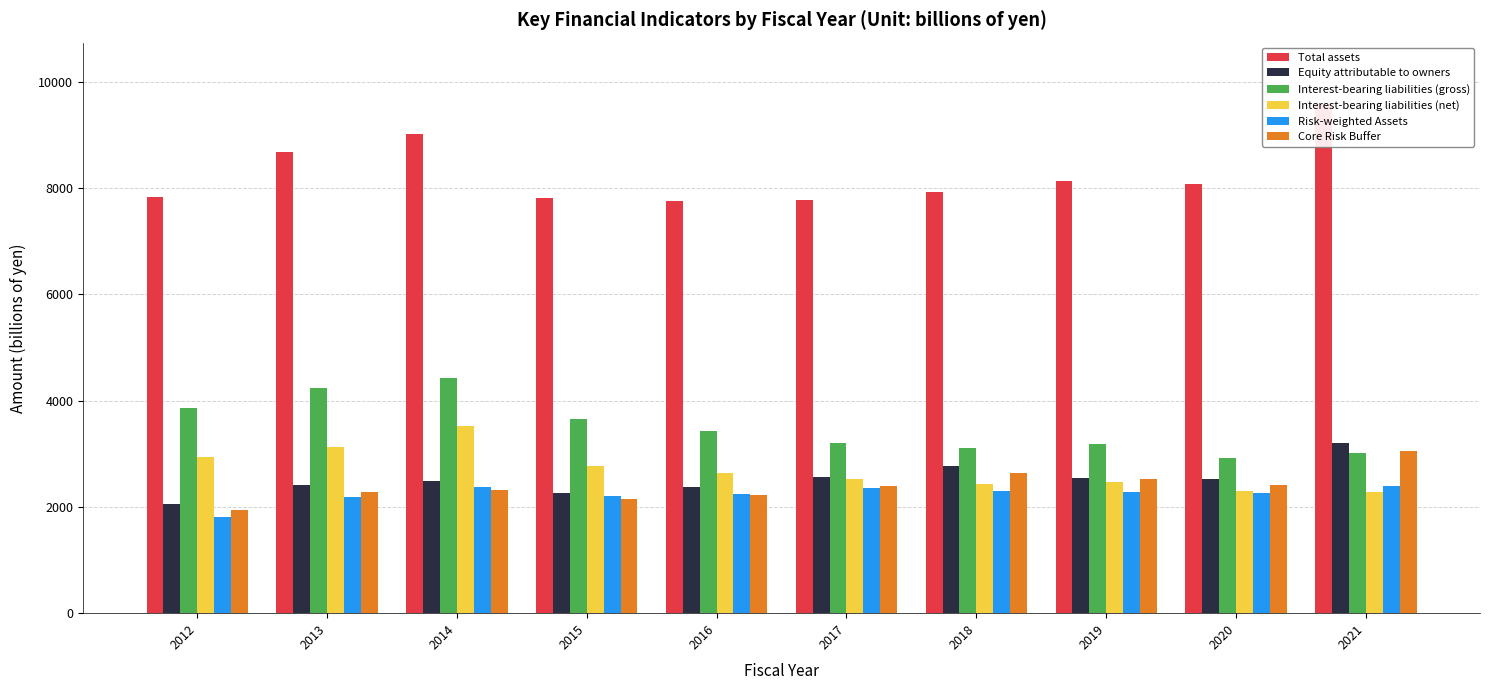

How many data points in Core Risk Buffer are above 2390?

4